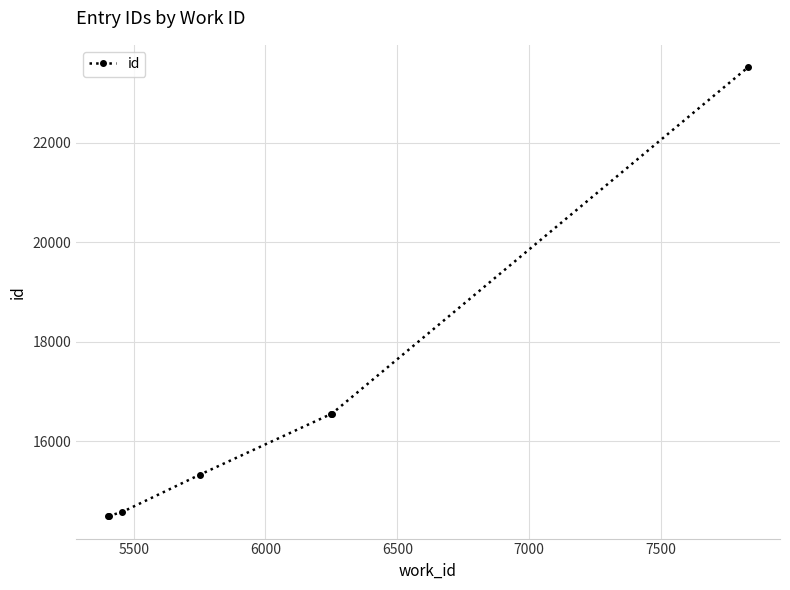

Does the chart have visible grid lines?

Yes